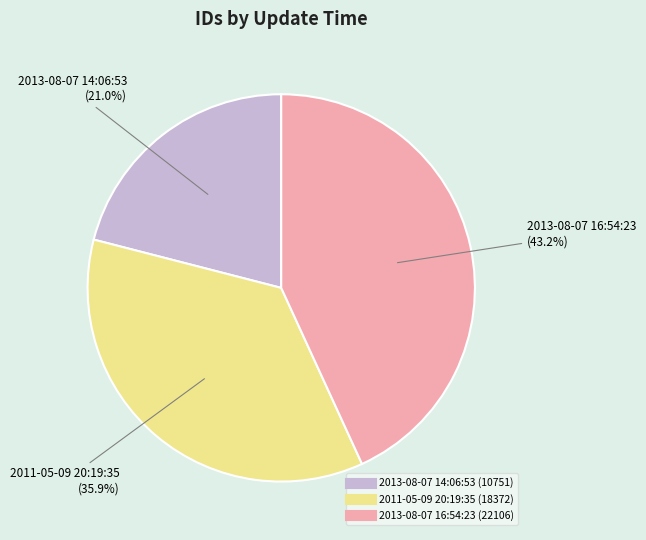

Is there any slice that represents more than half of the pie?

No